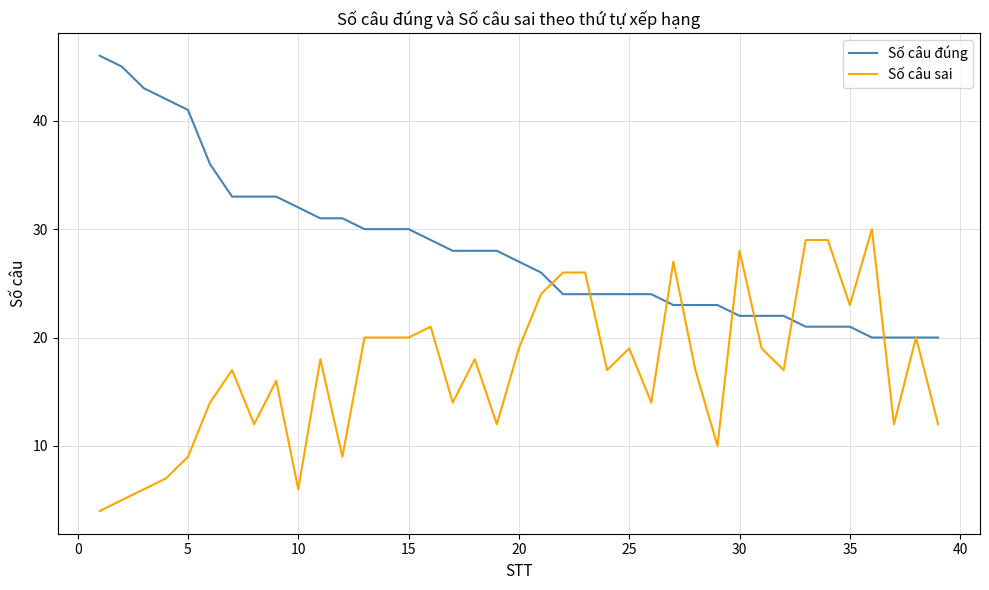

List the series in order of their overall mean, lowest first.

Số câu sai, Số câu đúng